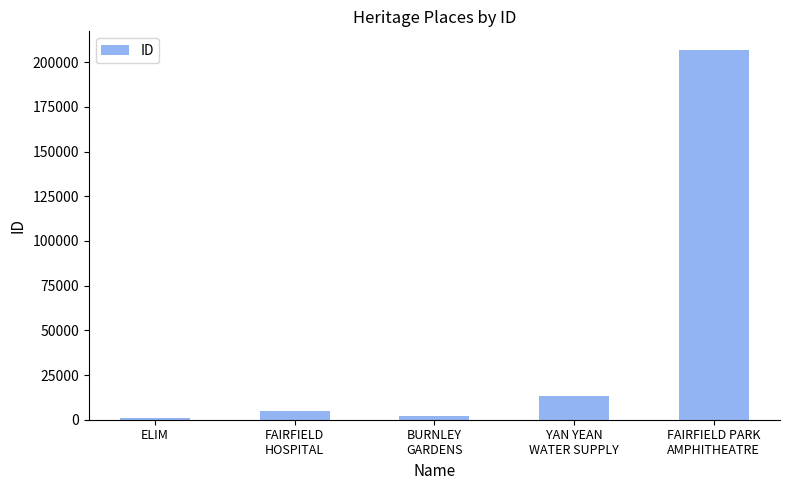

Reading left to right, transcribe all the data shown in this chart.

978	4884	1892	13088	206940